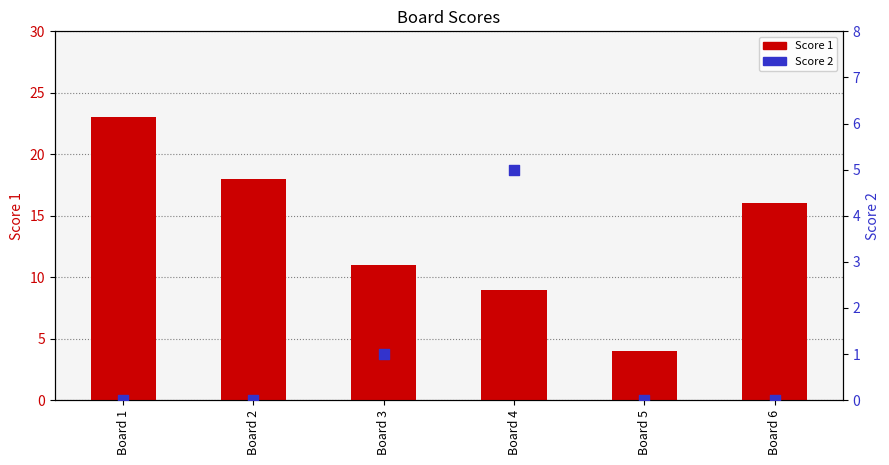

Which series has the largest total across all categories?

Score 1